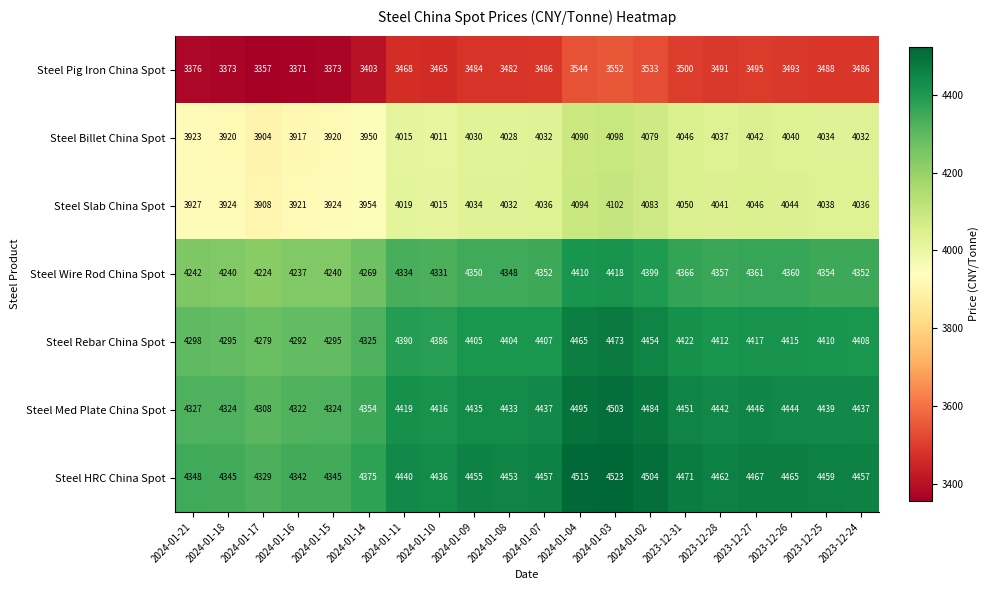

The Steel Slab China Spot series shows 4036 at 2024-01-07. True or false?

True